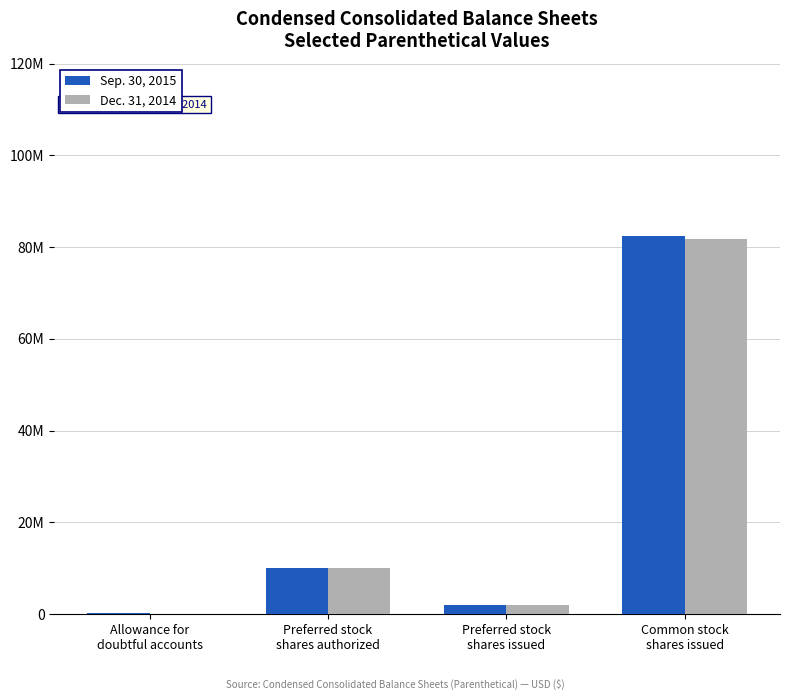

At Allowance for
doubtful accounts, list the series in order from largest to smallest.

Sep. 30, 2015, Dec. 31, 2014